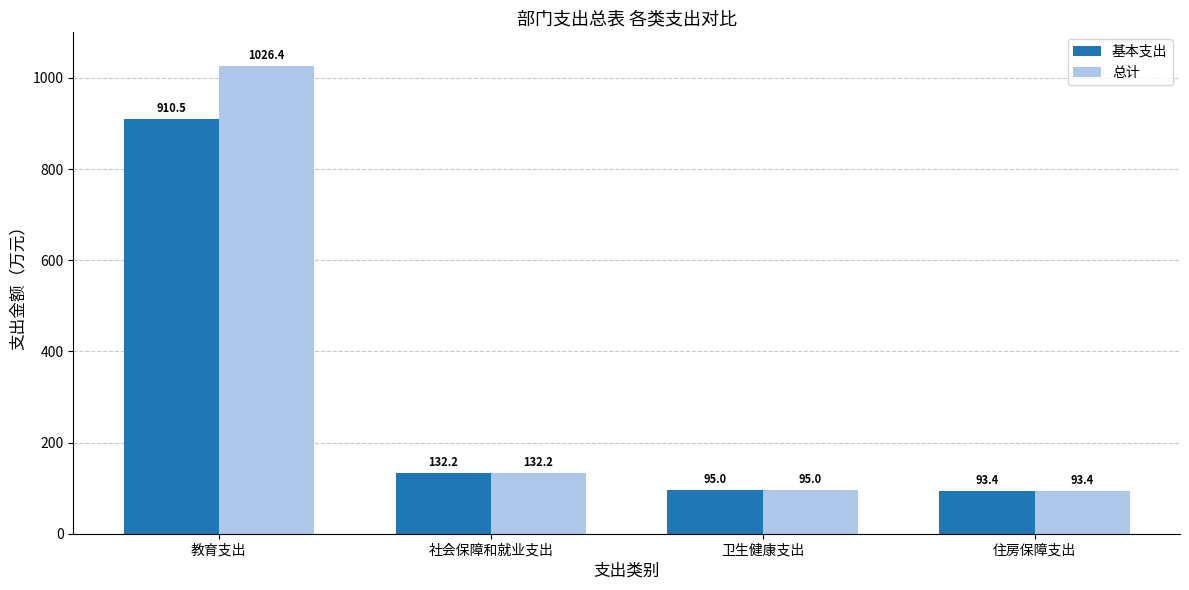

At which label is 基本支出 closest to 501?

社会保障和就业支出